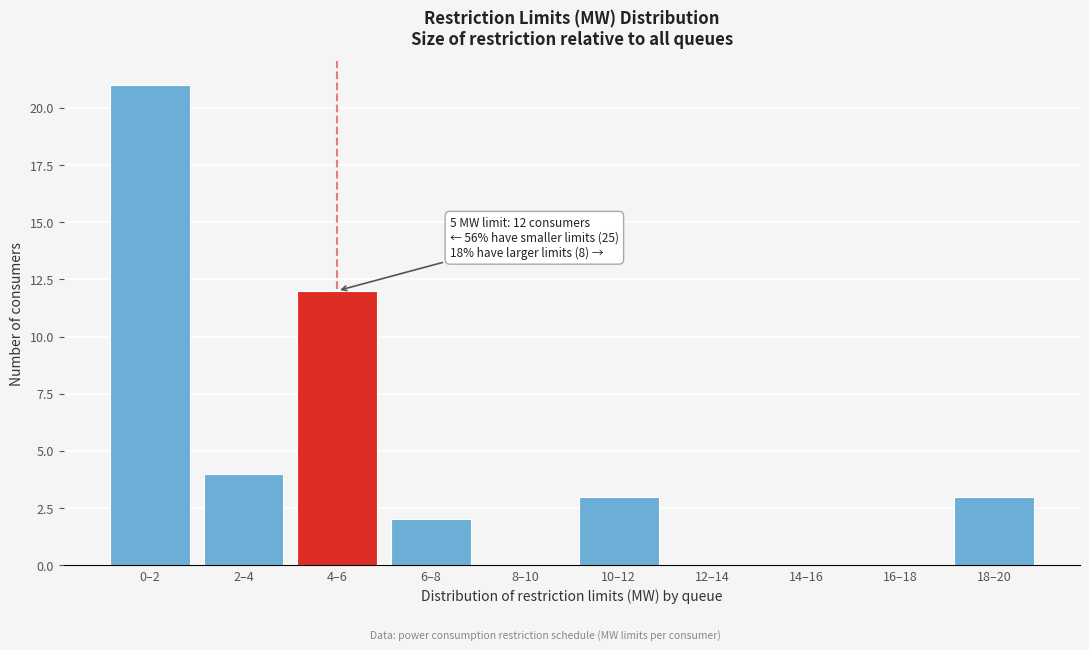

Reading right to left, what are all the values shown in this chart?

18–20=3	16–18=0	14–16=0	12–14=0	10–12=3	8–10=0	6–8=2	4–6=12	2–4=4	0–2=21